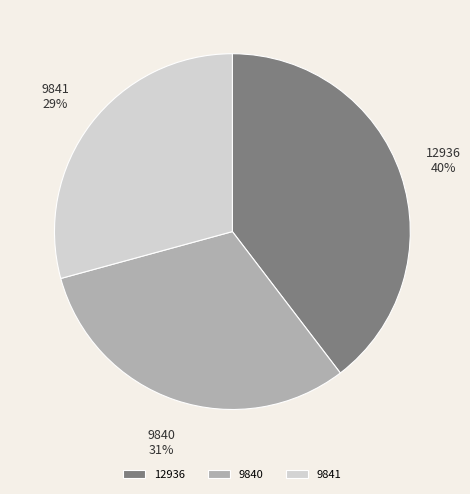

Which category has the biggest portion of the pie?

12936